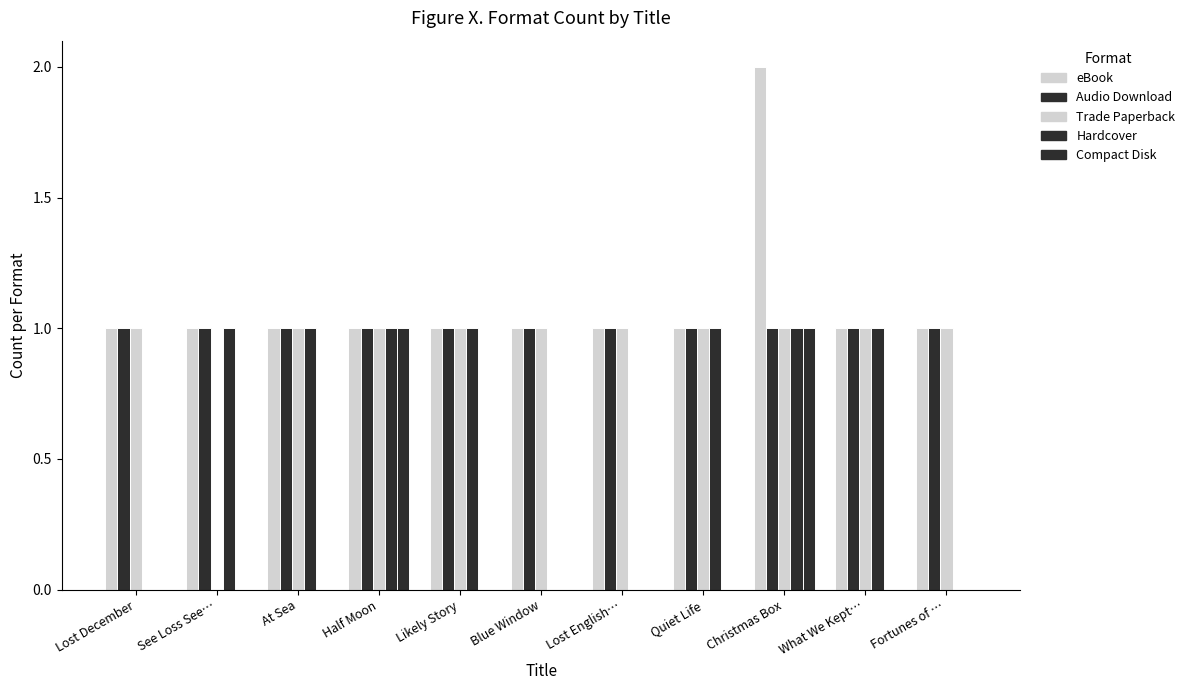

What is the label of the 3rd bar from the right?

Christmas Box